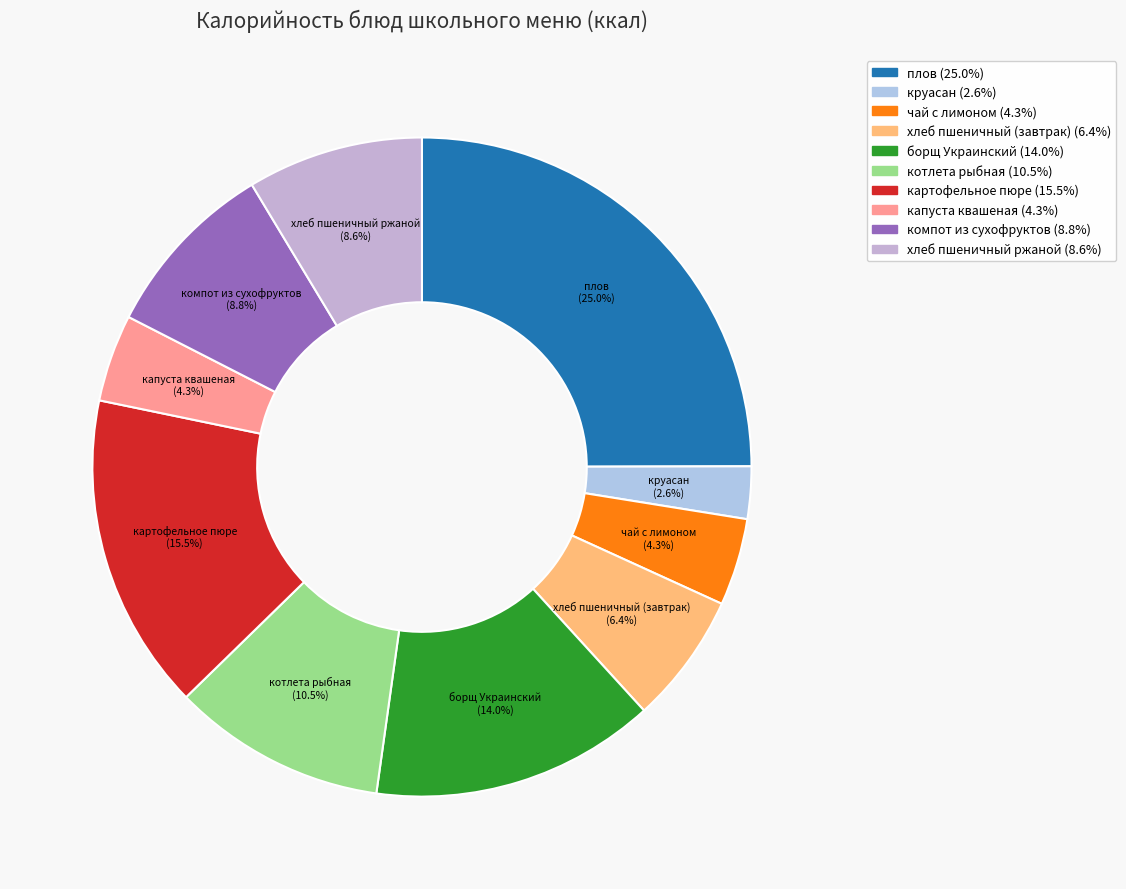

The капуста квашеная slice represents 4% of the pie. True or false?

True